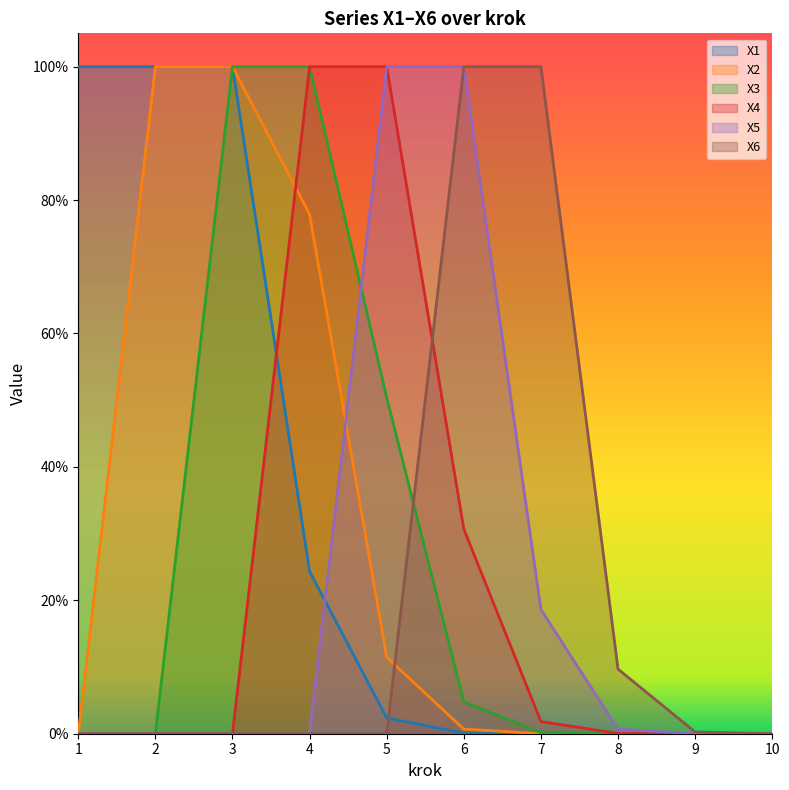

What is the maximum value shown in the chart?

1.0